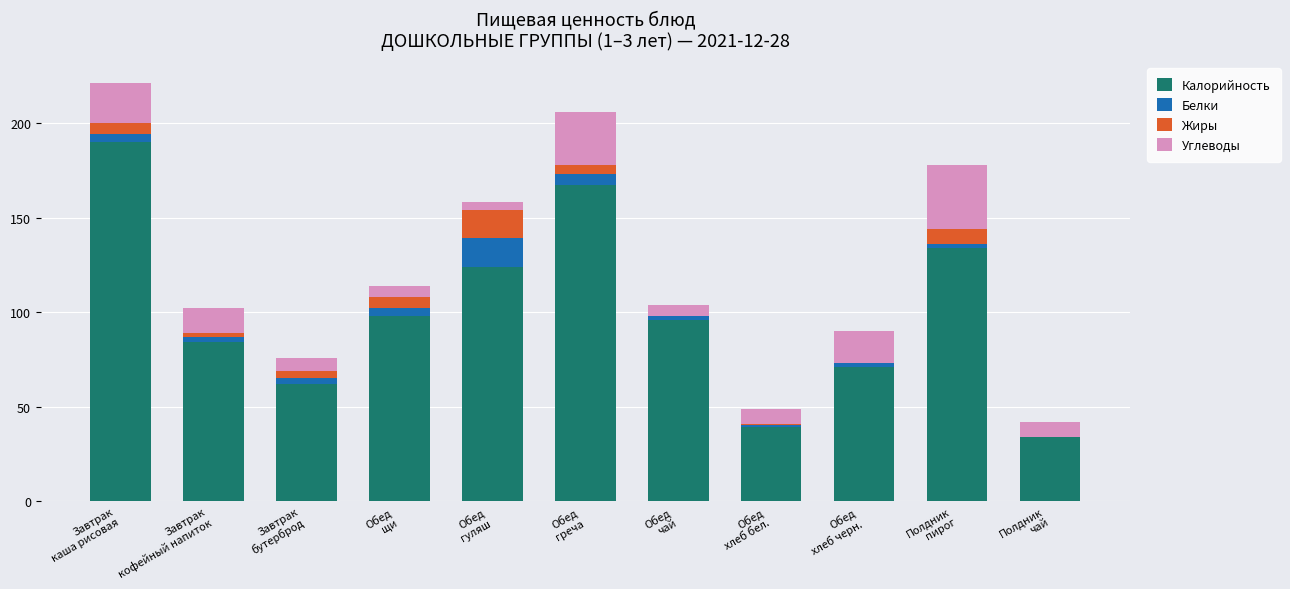

What is the maximum value for Калорийность?

190.0